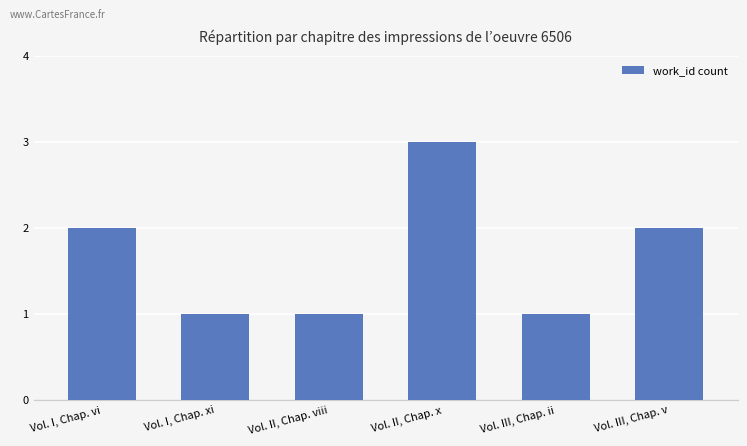

Reading right to left, list all the values displayed in this chart.

2	1	3	1	1	2